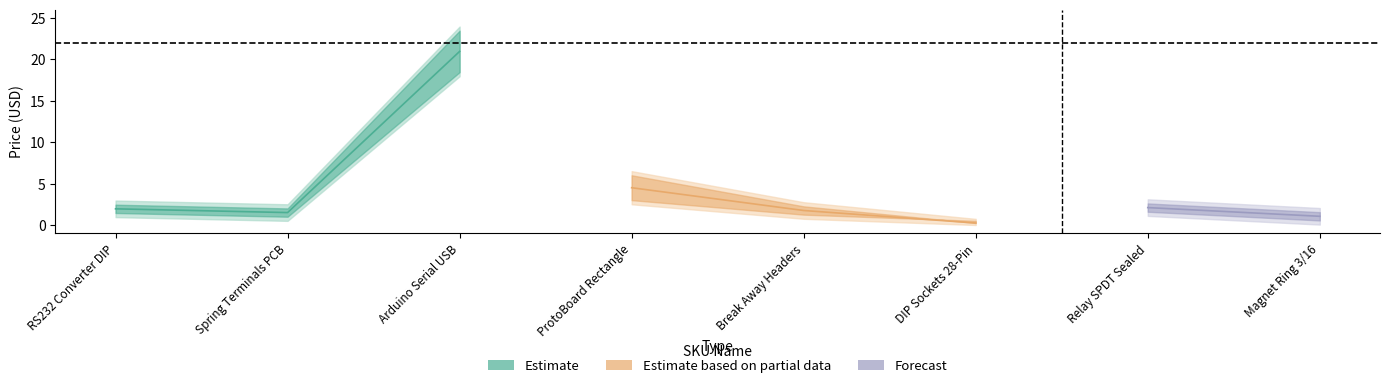

At which category is the sum across all series the highest?

Arduino Serial USB